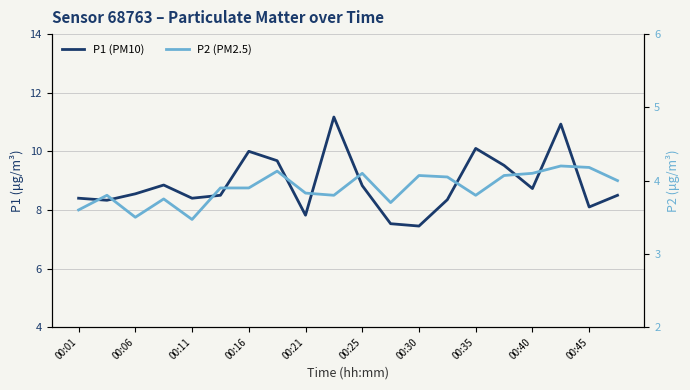

Between 00:01 and 00:45, which series saw the biggest shift?

P1 (PM10)